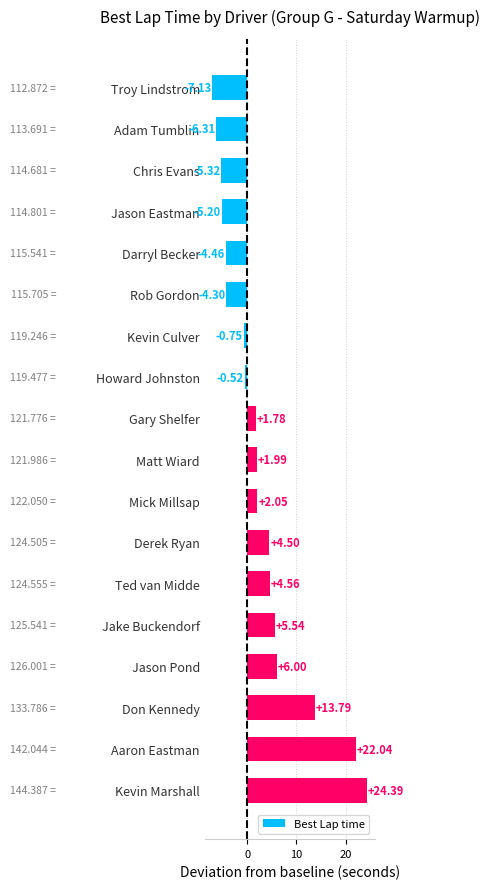

What is the label of the 8th bar from the bottom?

Mick Millsap